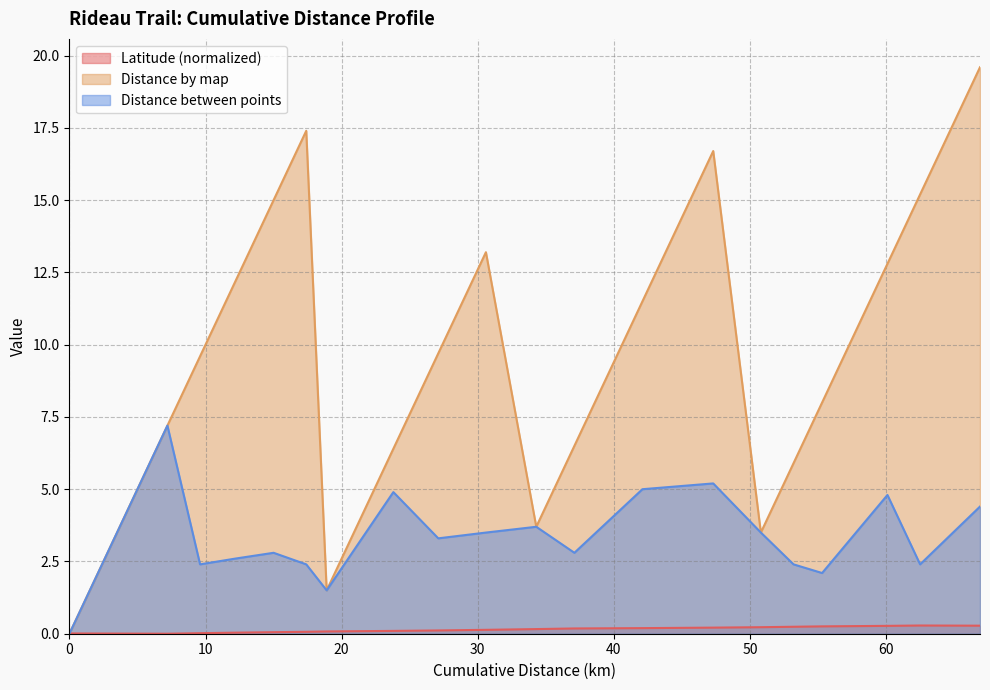

Between which two adjacent categories do Latitude and Distance between points first intersect?

0 and 7.2